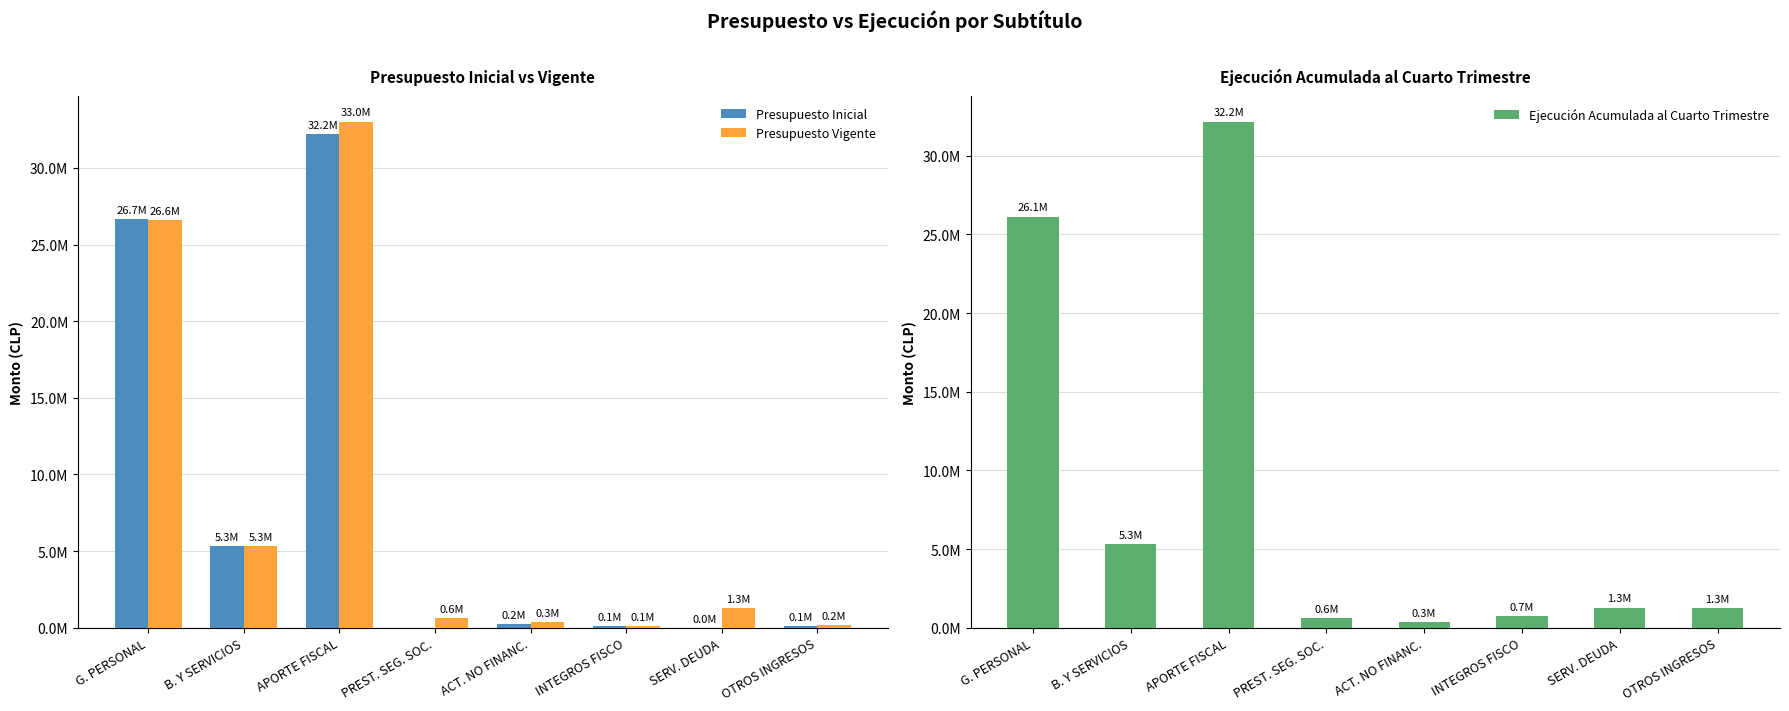

Reading left to right, what are all the values shown in this chart?

Presupuesto Inicial: G. PERSONAL=26653331	B. Y SERVICIOS=5339505	APORTE FISCAL=32224452	PREST. SEG. SOC.=0	ACT. NO FINANC.=237469	INTEGROS FISCO=107615	SERV. DEUDA=10	OTROS INGRESOS=113458
Presupuesto Vigente: G. PERSONAL=26573154	B. Y SERVICIOS=5323483	APORTE FISCAL=33020167	PREST. SEG. SOC.=621977	ACT. NO FINANC.=345736	INTEGROS FISCO=107615	SERV. DEUDA=1279322	OTROS INGRESOS=172216
Ejecución Acumulada al Cuarto Trimestre: G. PERSONAL=26131494	B. Y SERVICIOS=5323281	APORTE FISCAL=32163470	PREST. SEG. SOC.=590232	ACT. NO FINANC.=341320	INTEGROS FISCO=728770	SERV. DEUDA=1279322	OTROS INGRESOS=1251708